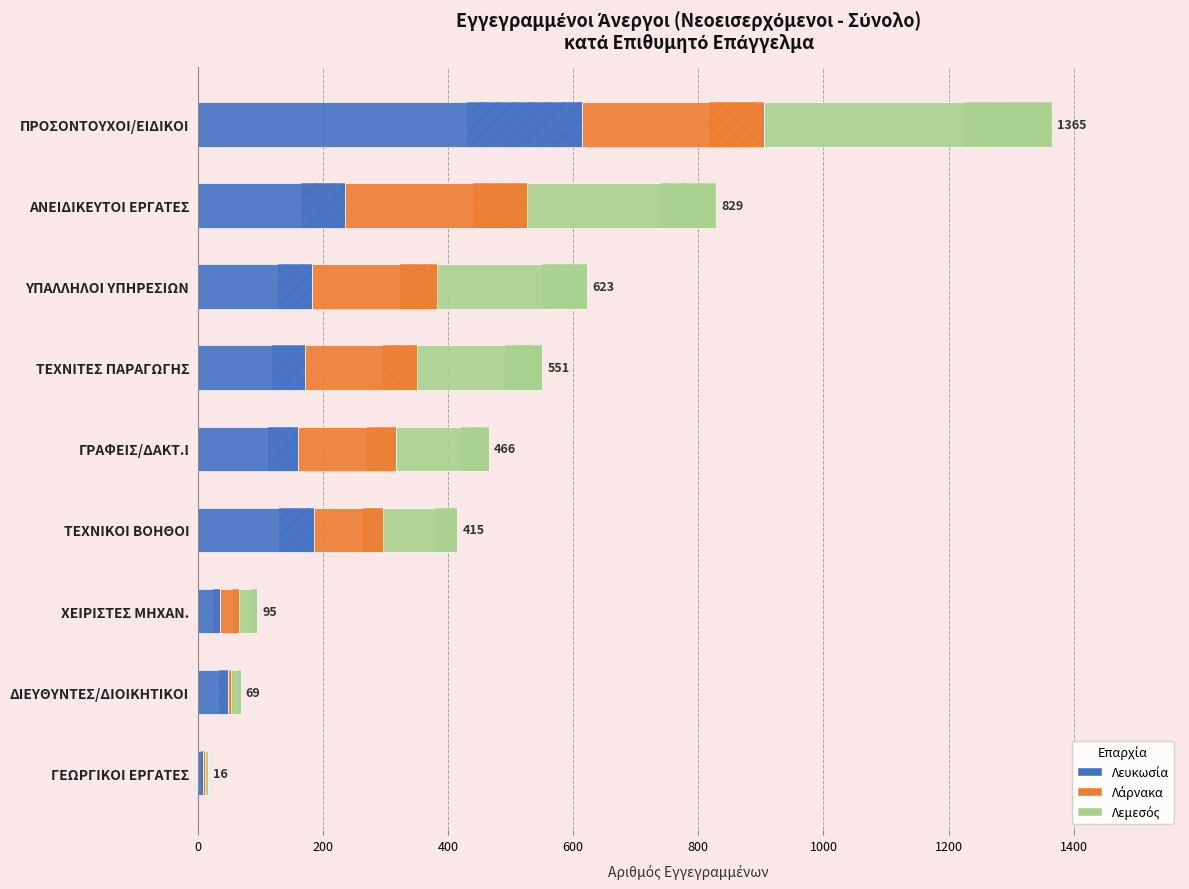

The Λεμεσός series shows 411 at ΥΠΑΛΛΗΛΟΙ ΥΠΗΡΕΣΙΩΝ. True or false?

False